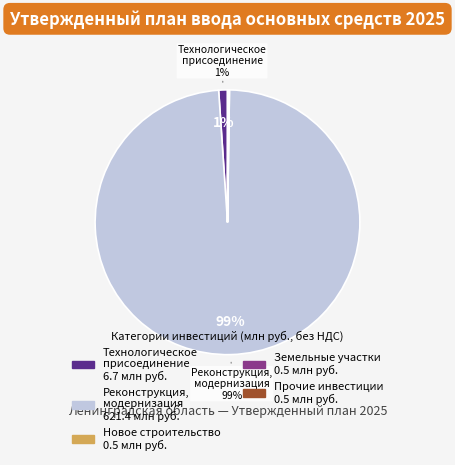

To the nearest percent, what is the difference between the largest and smallest slice percentages?

99%